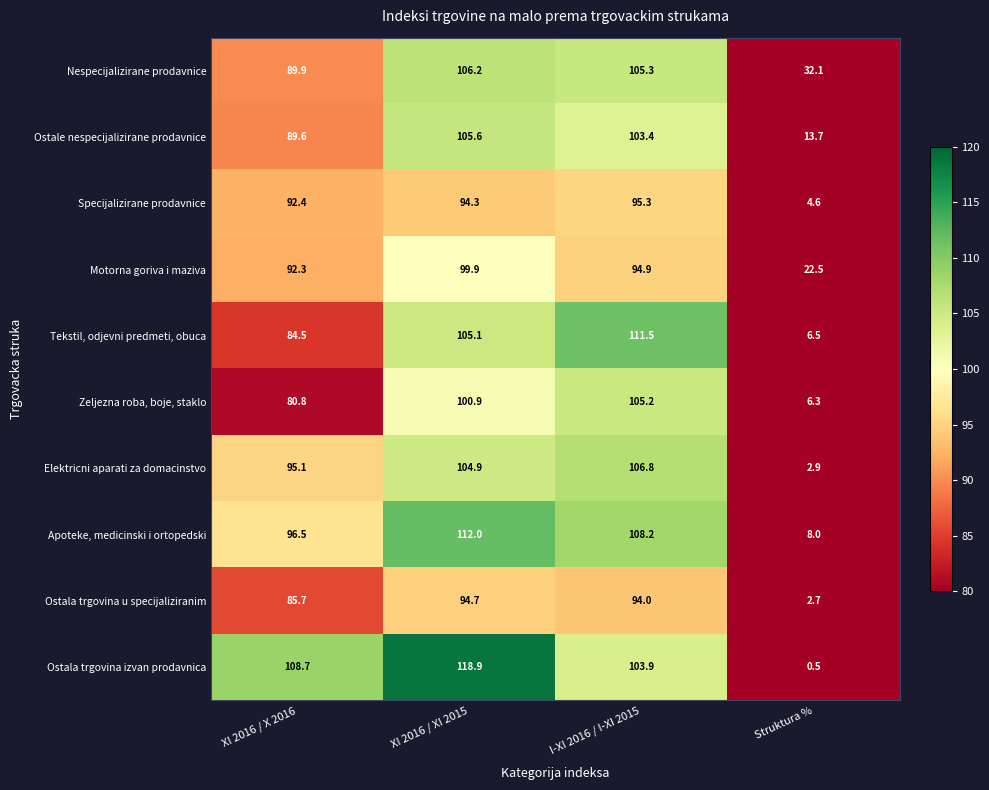

What is the spread (max minus min) of values at Struktura %?

31.6